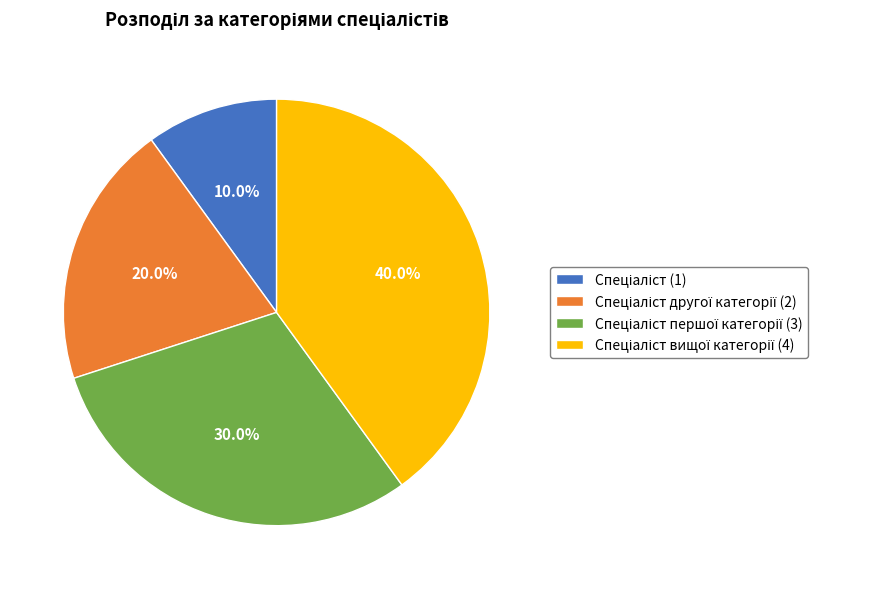

To the nearest percent, what is the difference between the largest and smallest slice percentages?

30%